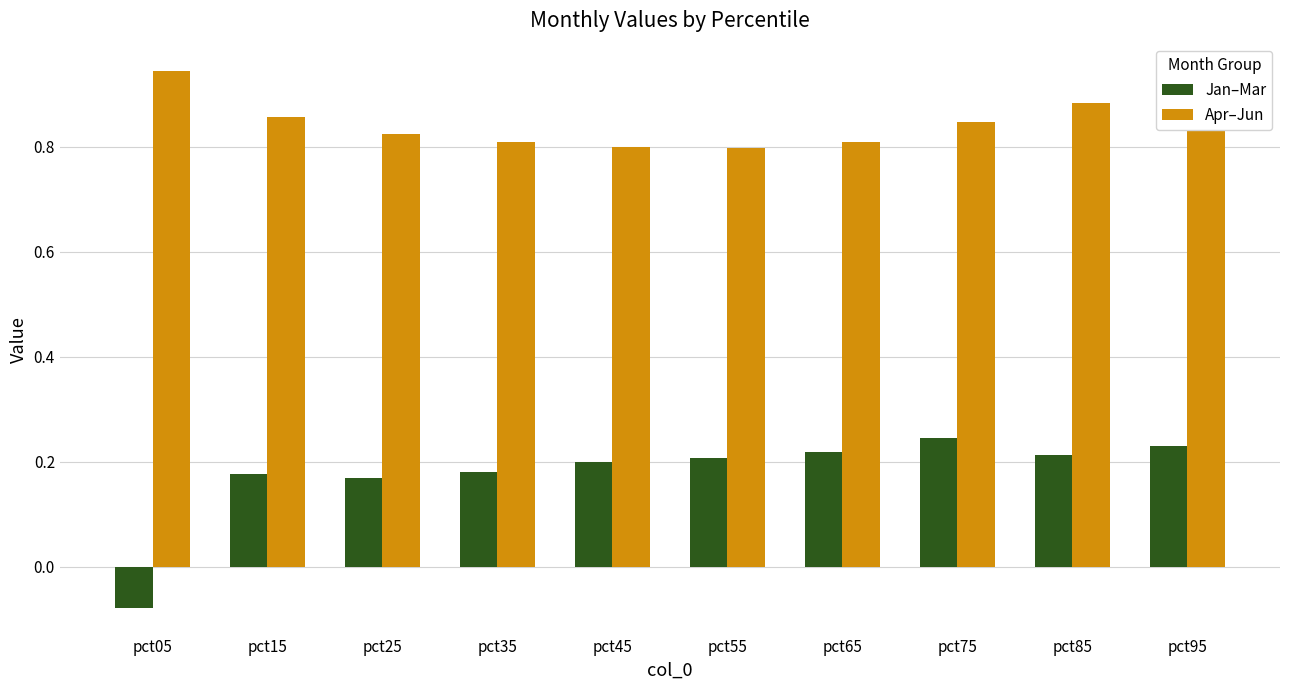

How many distinct data groups are displayed?

2